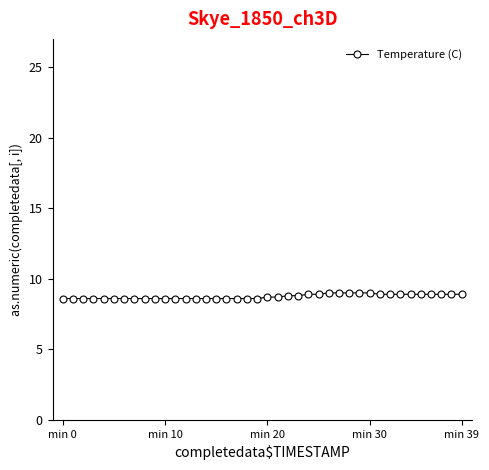

What is the minimum value shown in the chart?

8.6